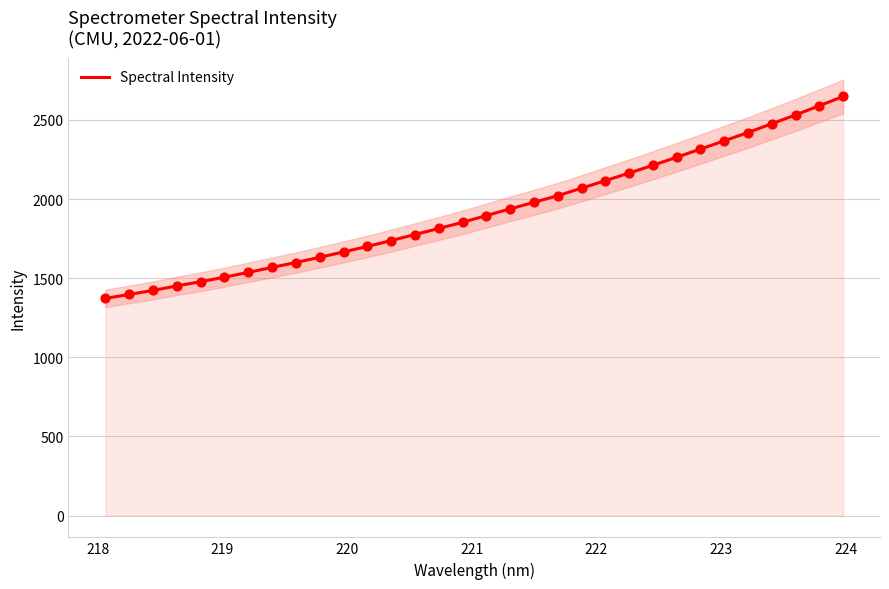

What is the maximum value for Spectral Intensity?

2647.9